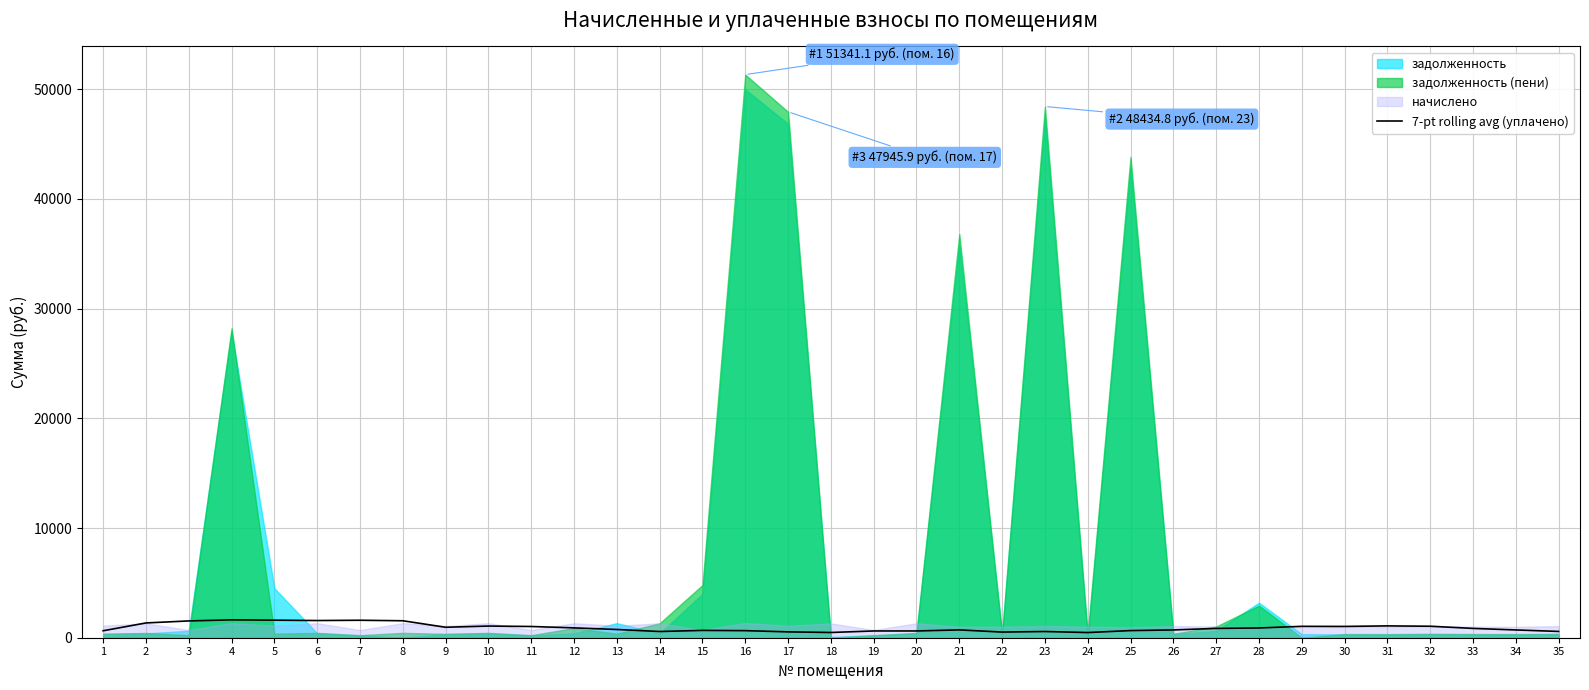

What is the highest value of the 7-pt rolling avg (уплачено) series?

1627.6